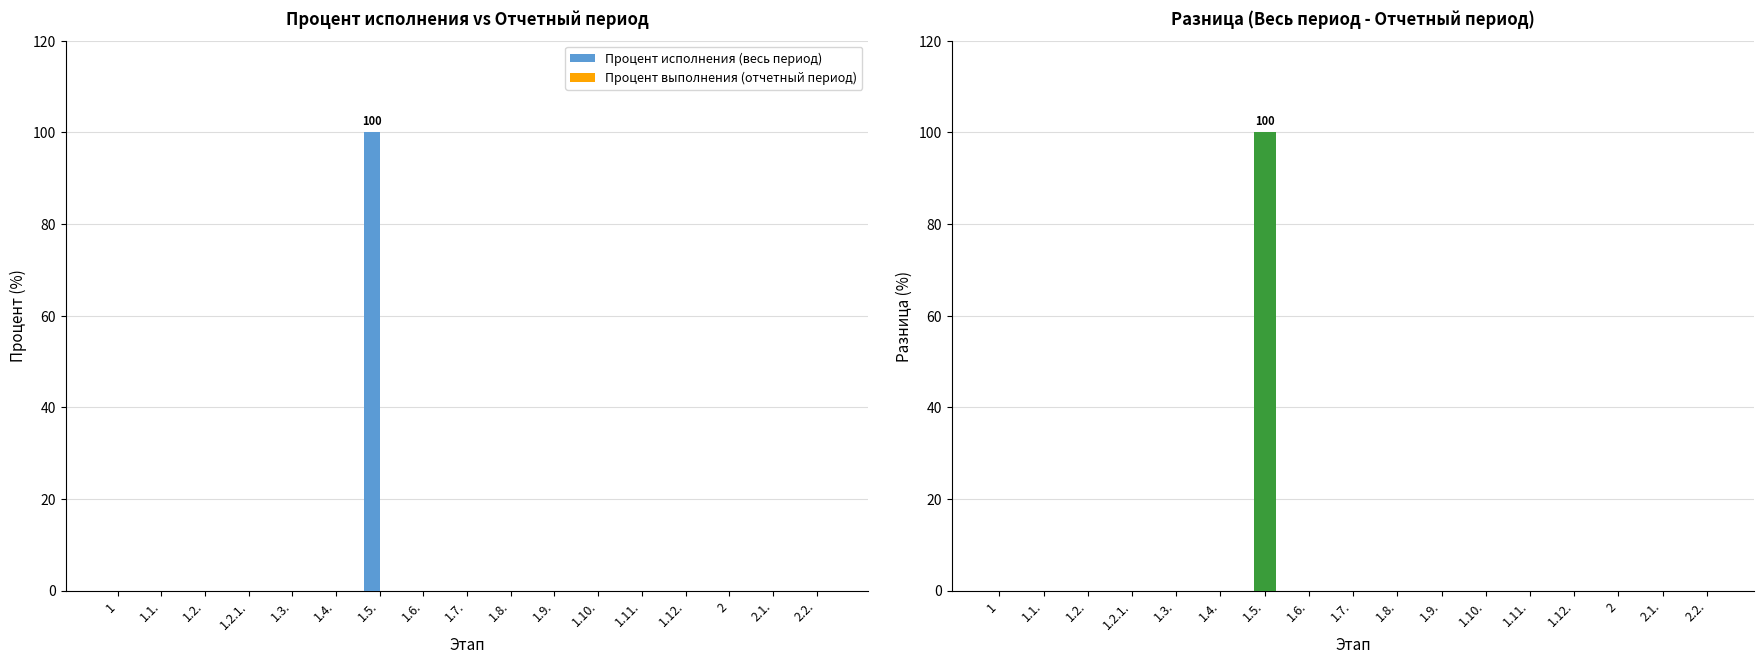

How many bars are there in total?

51